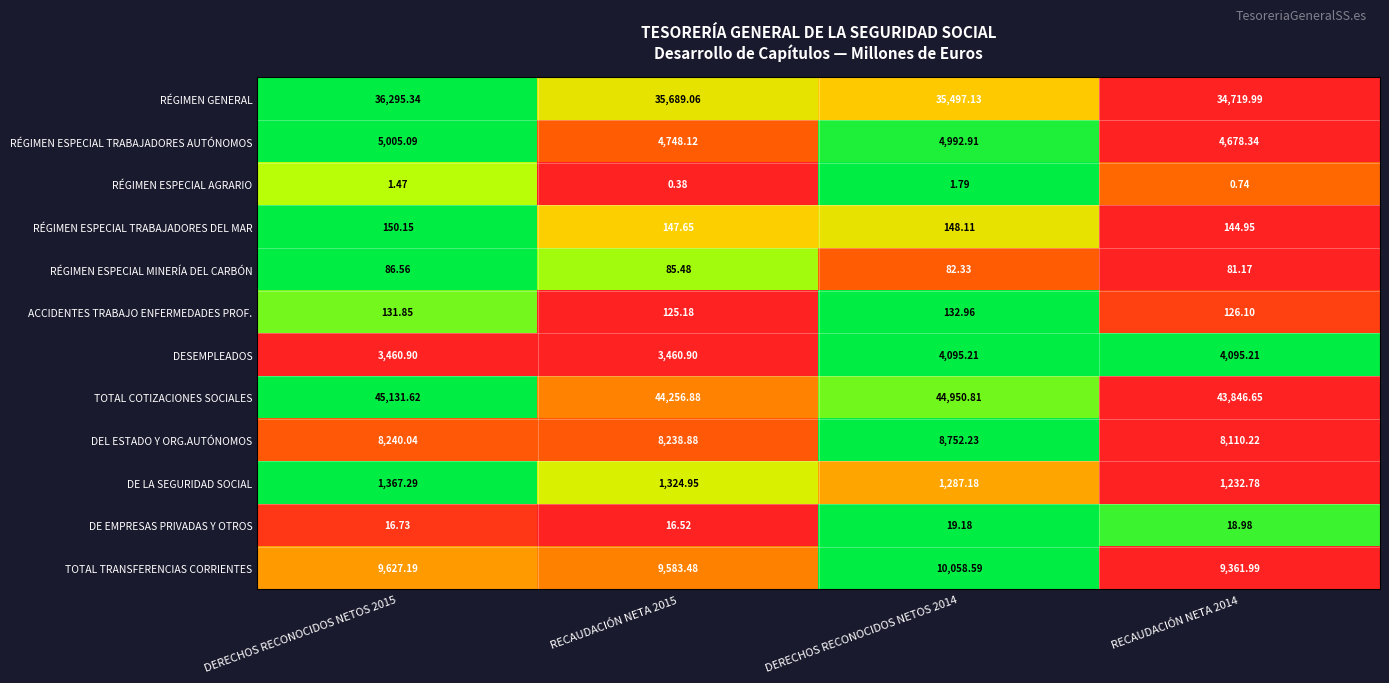

Rank the series at RECAUDACIÓN NETA 2014 from lowest to highest value.

RÉGIMEN ESPECIAL AGRARIO, DE EMPRESAS PRIVADAS Y OTROS, RÉGIMEN ESPECIAL MINERÍA DEL CARBÓN, ACCIDENTES TRABAJO ENFERMEDADES PROF., RÉGIMEN ESPECIAL TRABAJADORES DEL MAR, DE LA SEGURIDAD SOCIAL, DESEMPLEADOS, RÉGIMEN ESPECIAL TRABAJADORES AUTÓNOMOS, DEL ESTADO Y ORG.AUTÓNOMOS, TOTAL TRANSFERENCIAS CORRIENTES, RÉGIMEN GENERAL, TOTAL COTIZACIONES SOCIALES